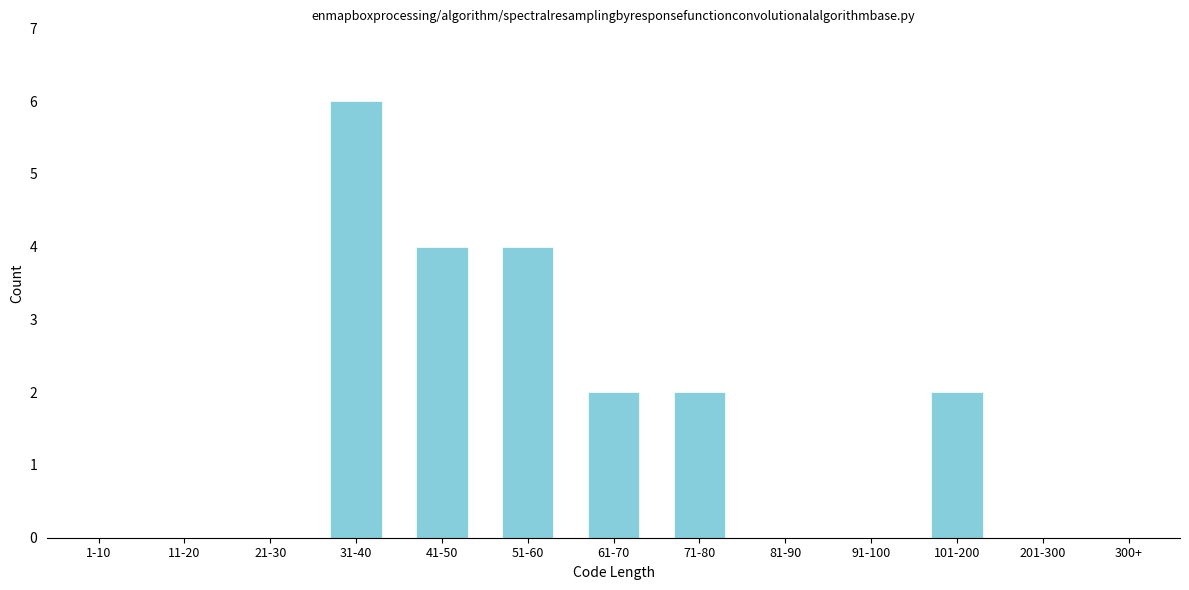

Reading right to left, what are all the values shown in this chart?

300+=0	201-300=0	101-200=2	91-100=0	81-90=0	71-80=2	61-70=2	51-60=4	41-50=4	31-40=6	21-30=0	11-20=0	1-10=0